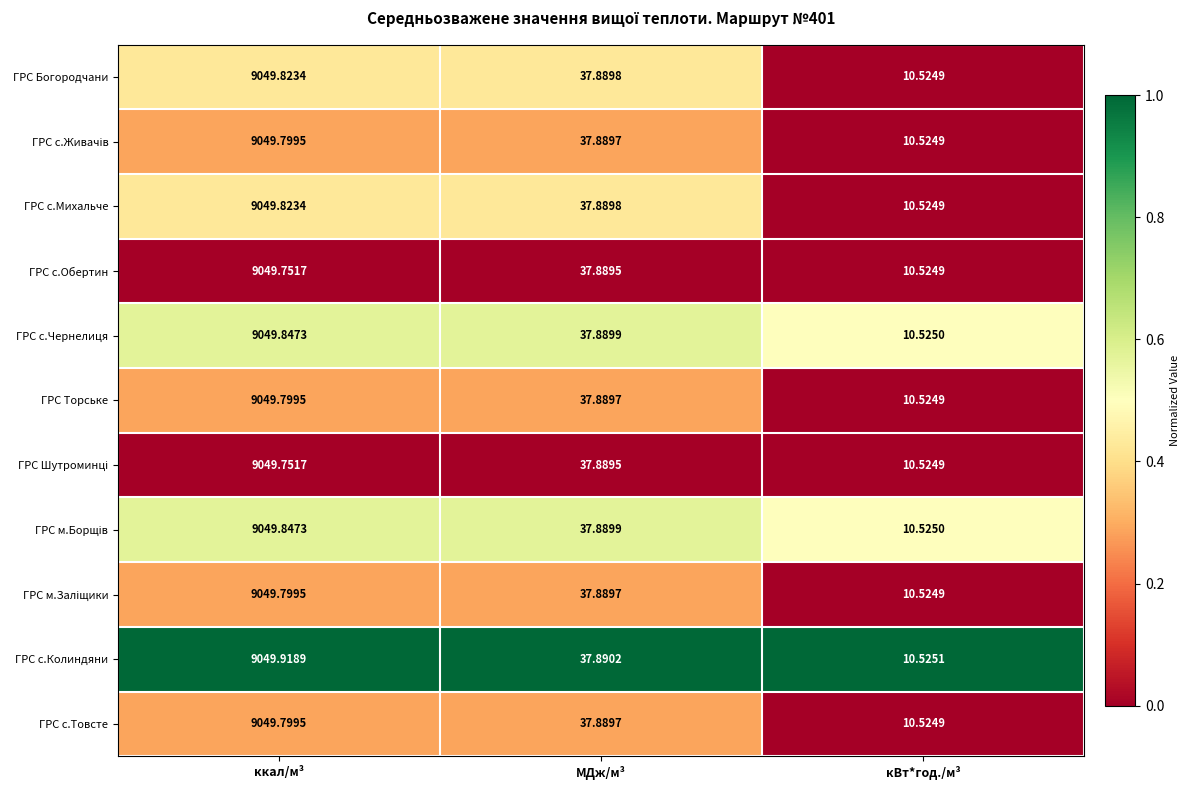

At which label is ГРС Богородчани closest to 4530?

МДж/м³